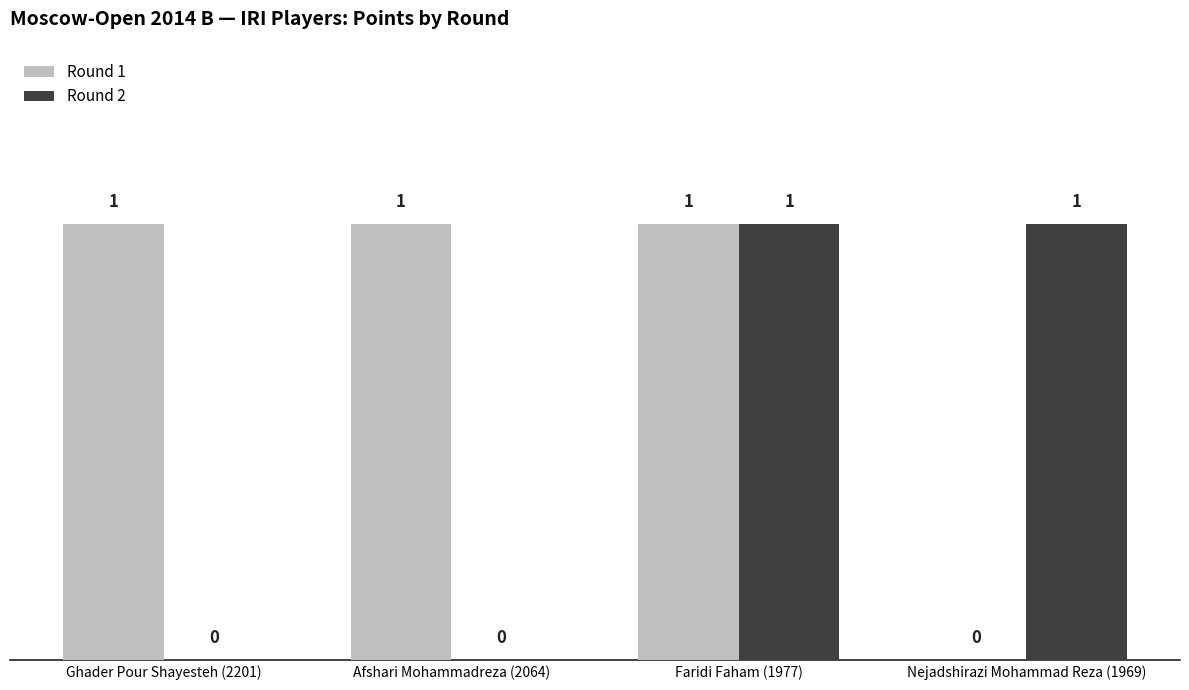

Are the bars grouped side by side (vs. stacked)?

Yes